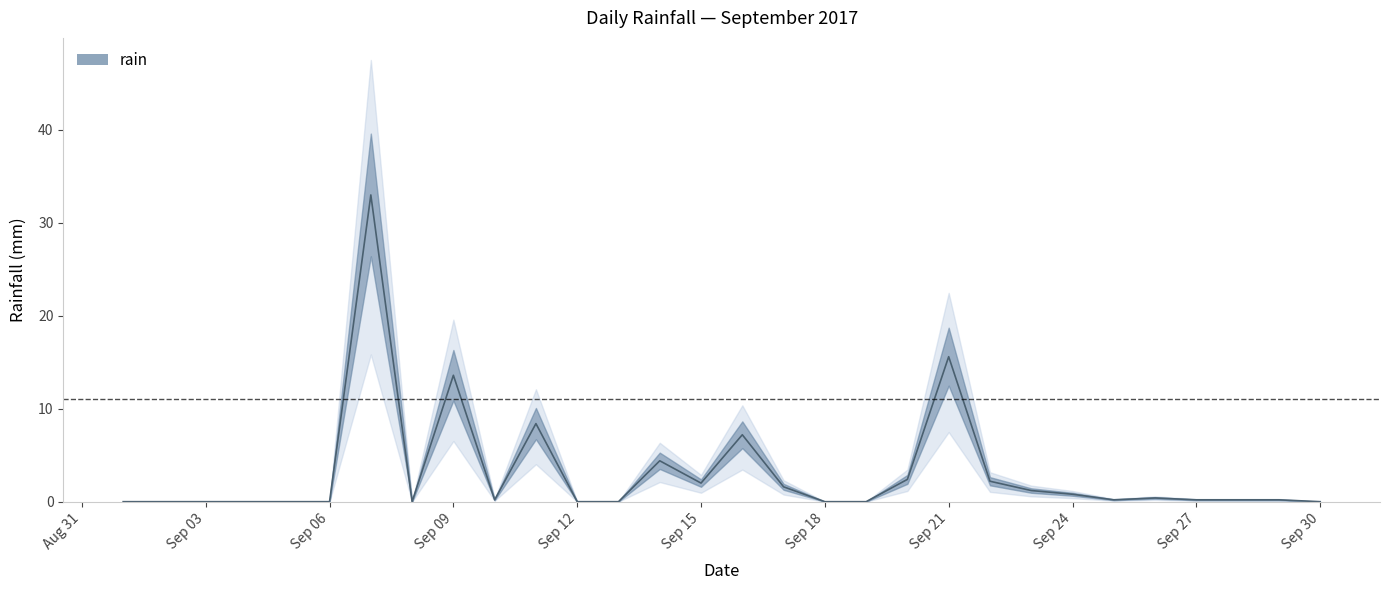

What is the value of the 21st point from the left?

15.6